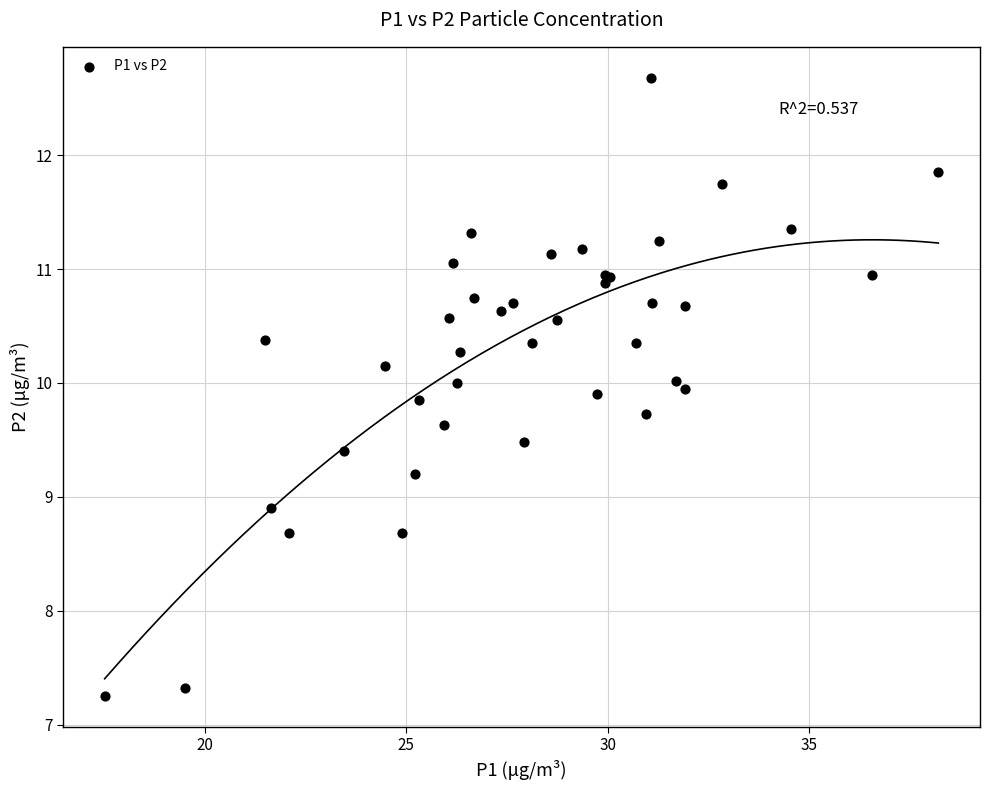

What Y value in the scatter plot is closest to 9?

8.9